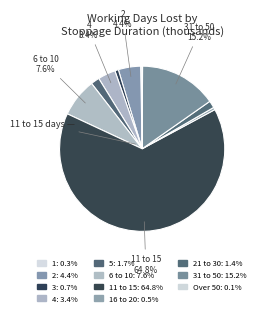

Rank the categories by value from lowest to highest.

Over 50, 1, 16 to 20, 3, 21 to 30, 5, 4, 2, 6 to 10, 31 to 50, 11 to 15